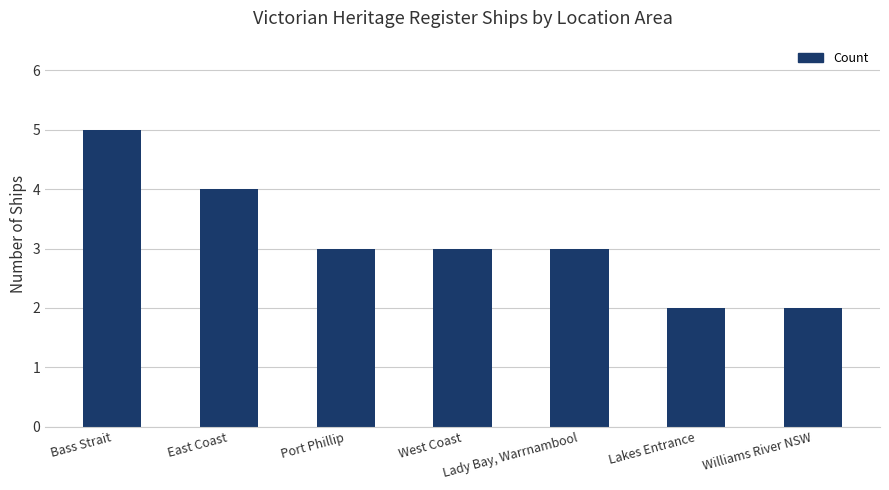

Which label corresponds to the largest value in the chart?

Bass Strait